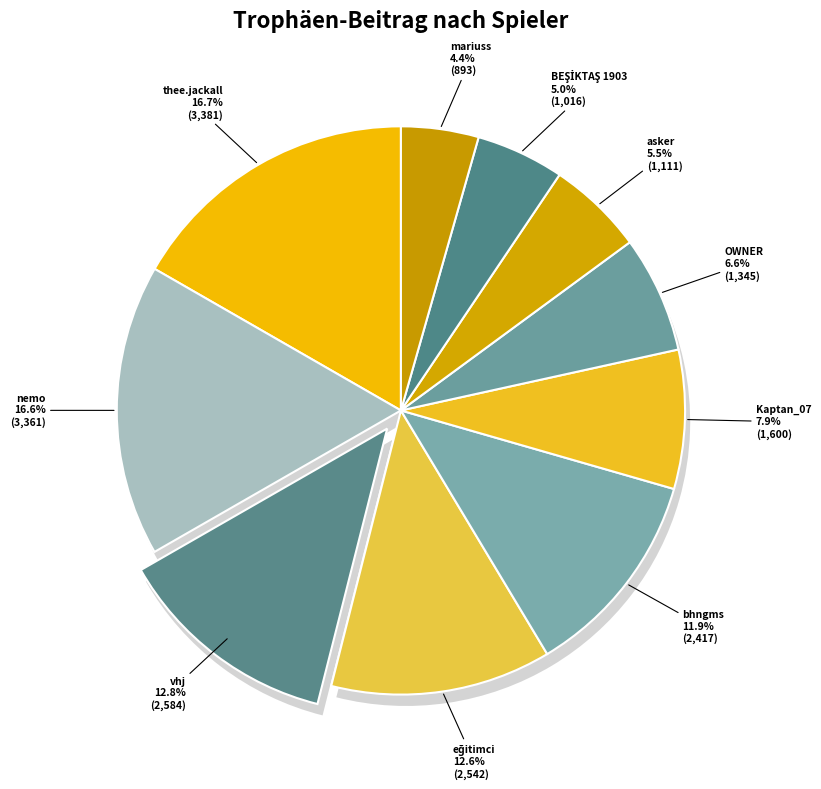

Does mariuss represent more than half of the total?

No